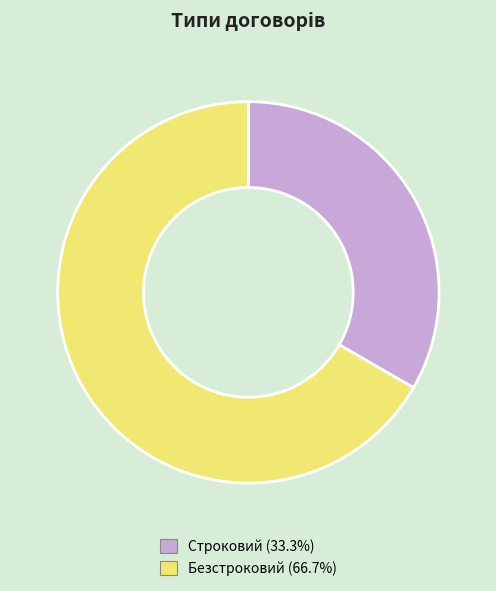

Which slice represents more than half of the pie?

Безстроковий